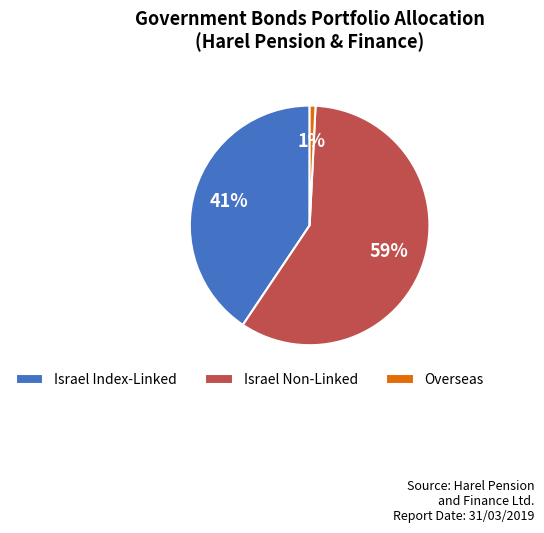

How many slices are in this pie chart?

3